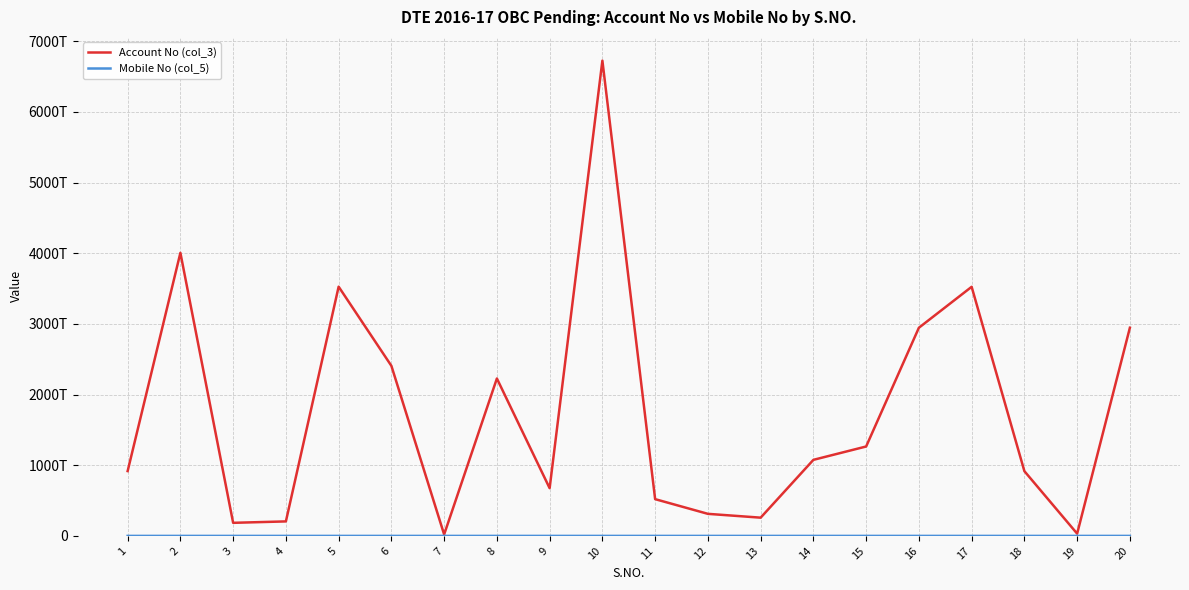

What is the difference between the Account No (col_3) values at 12 and 6?

2093900008988758